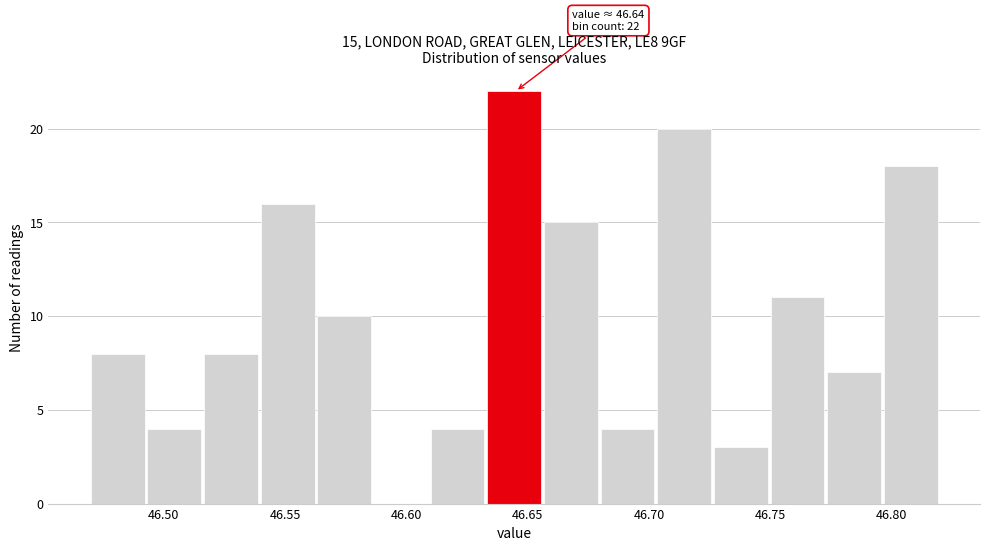

Which range on the x-axis has the tallest bar?

46.635 to 46.655